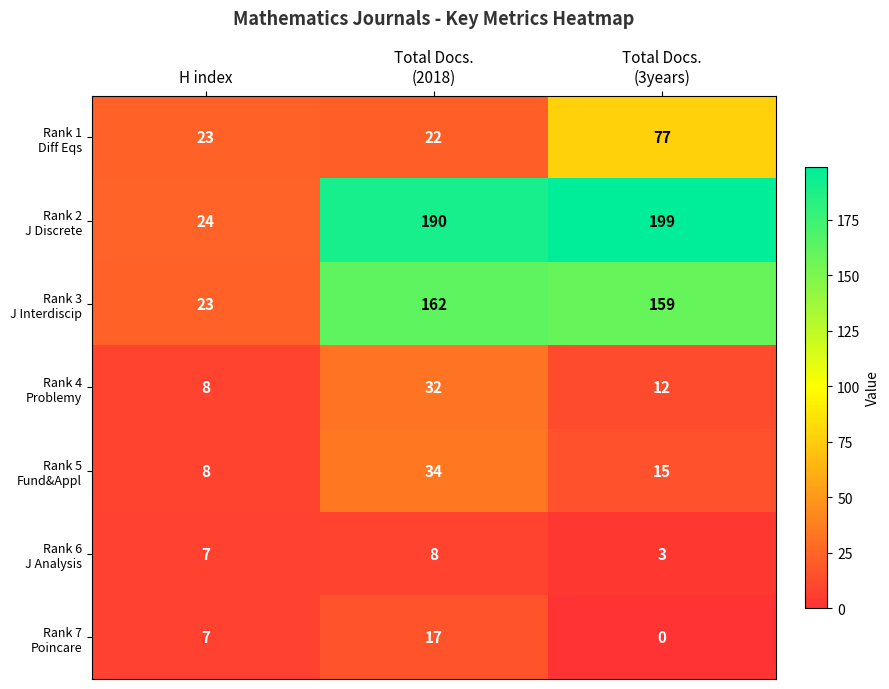

What is the total value across all series at H index?

100